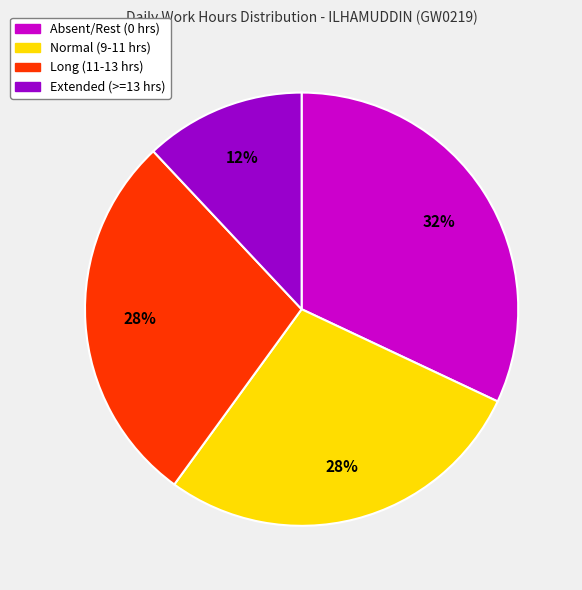

Does any single category account for the majority?

No